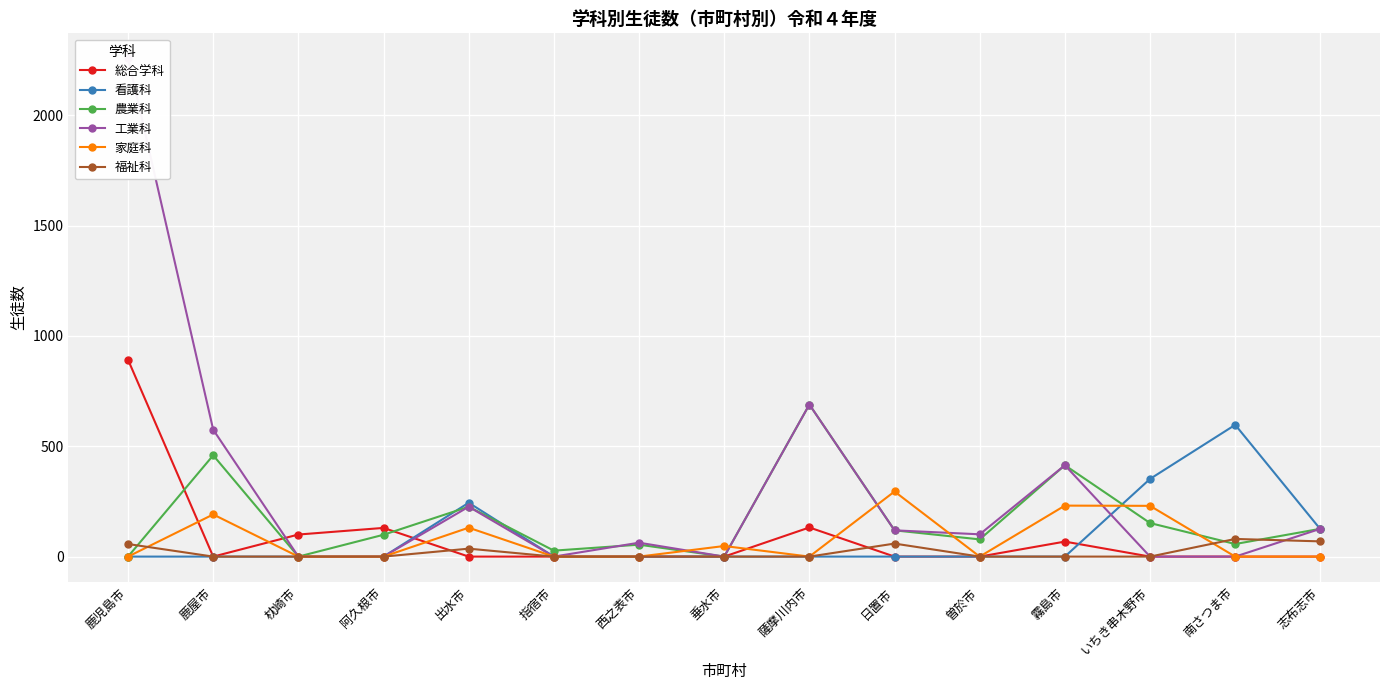

True or false: 工業科 has a value of 689 at 薩摩川内市.

True